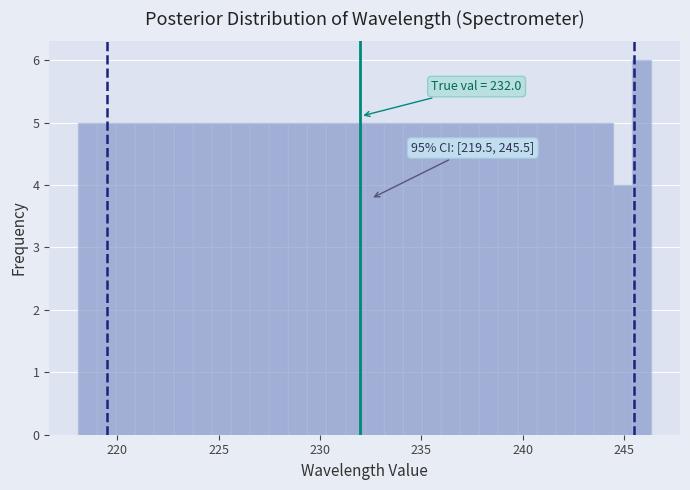

Read against the x-axis, roughly where is the centre of the tallest bar?

246.0